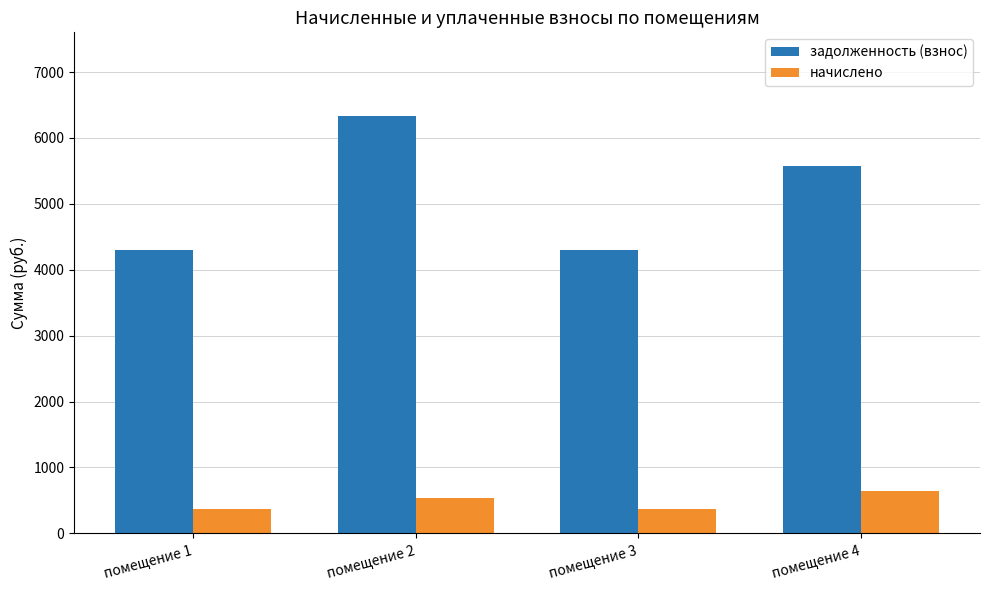

Which category has the highest value in the начислено series?

помещение 4